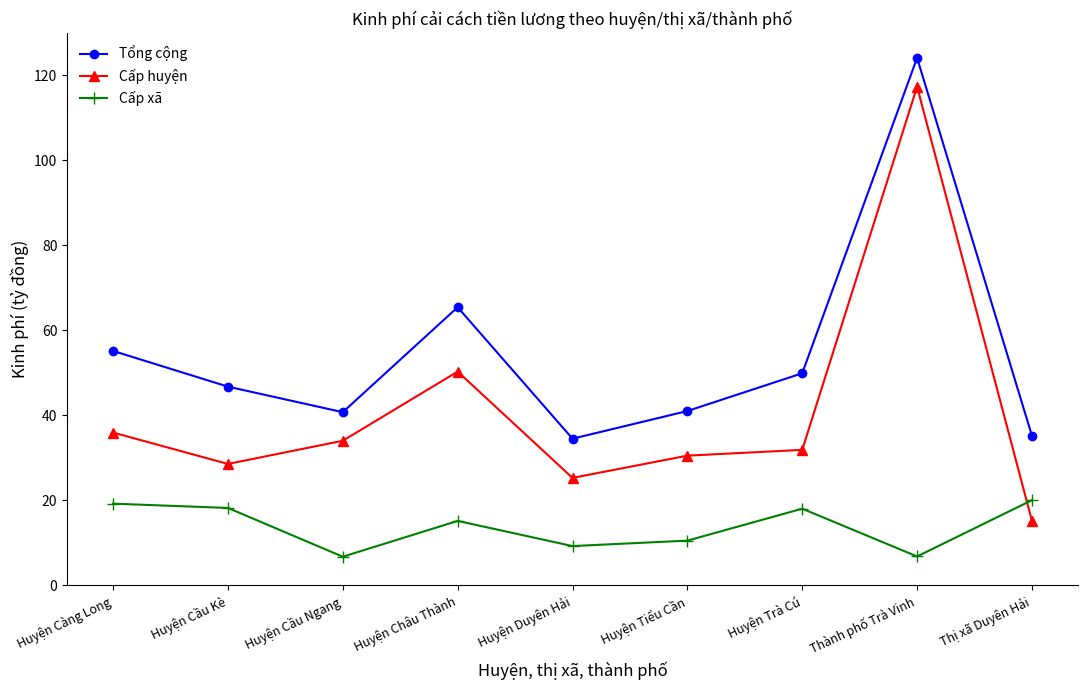

Does the chart display data point markers on the line(s)?

Yes